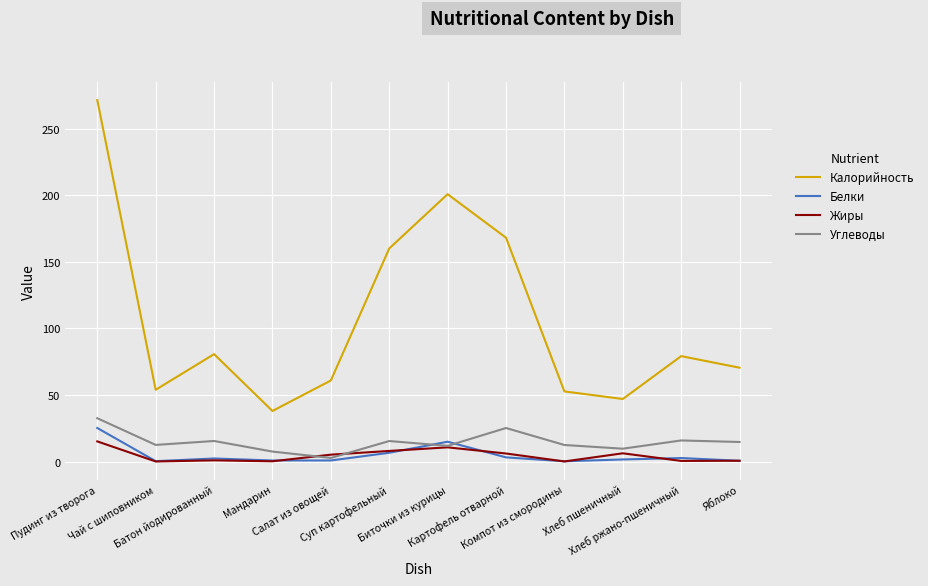

What is the minimum value for Калорийность?

38.0